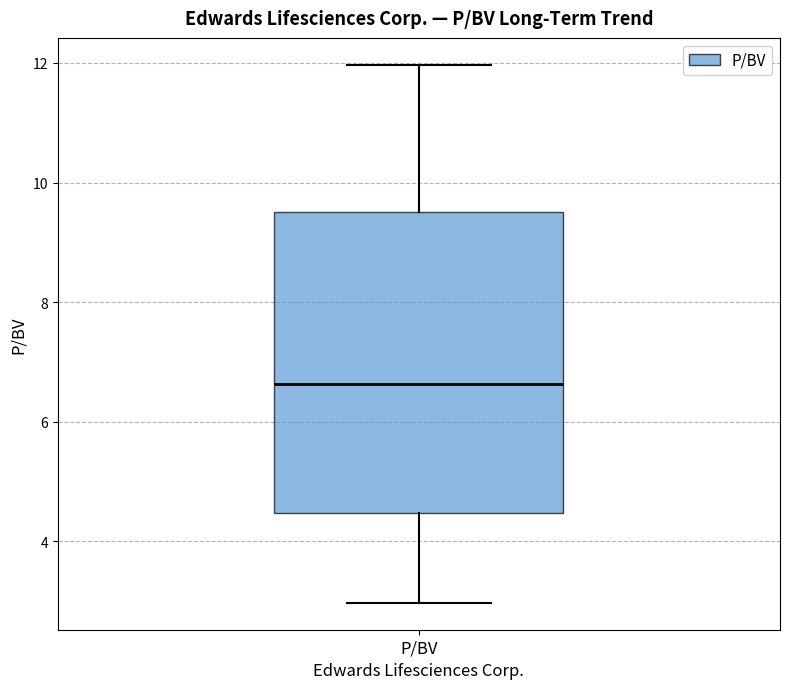

Where does the median line of the box for P/BV sit on the y-axis? The values are not printed on the chart, so give them approximately, as read against the axis.

6.6